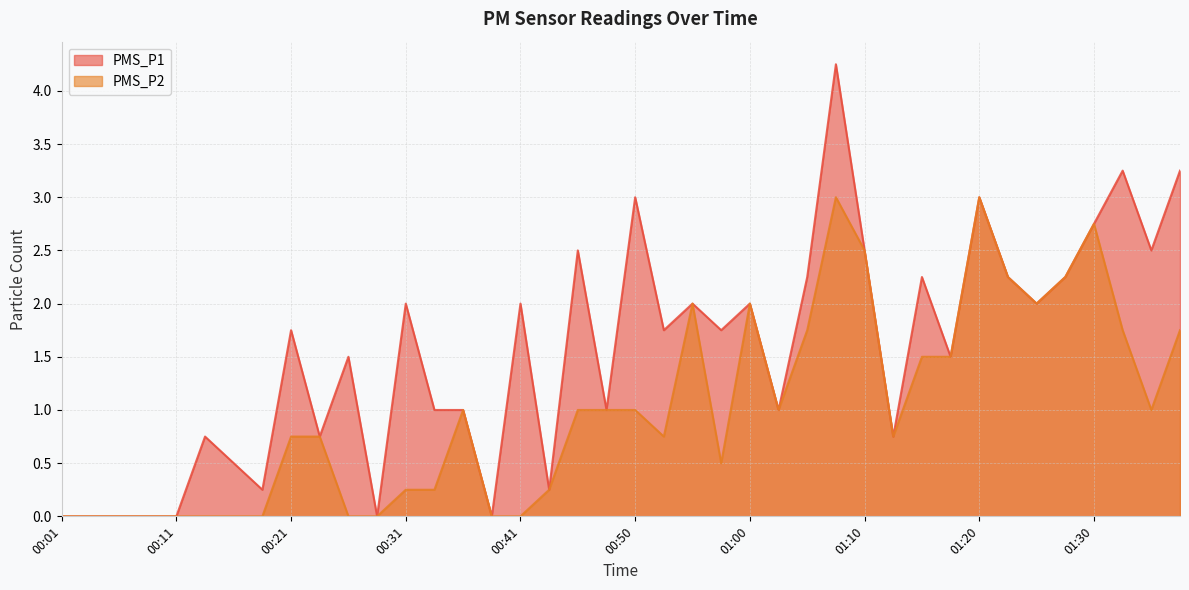

What is the label of the 38th point from the left?

01:32